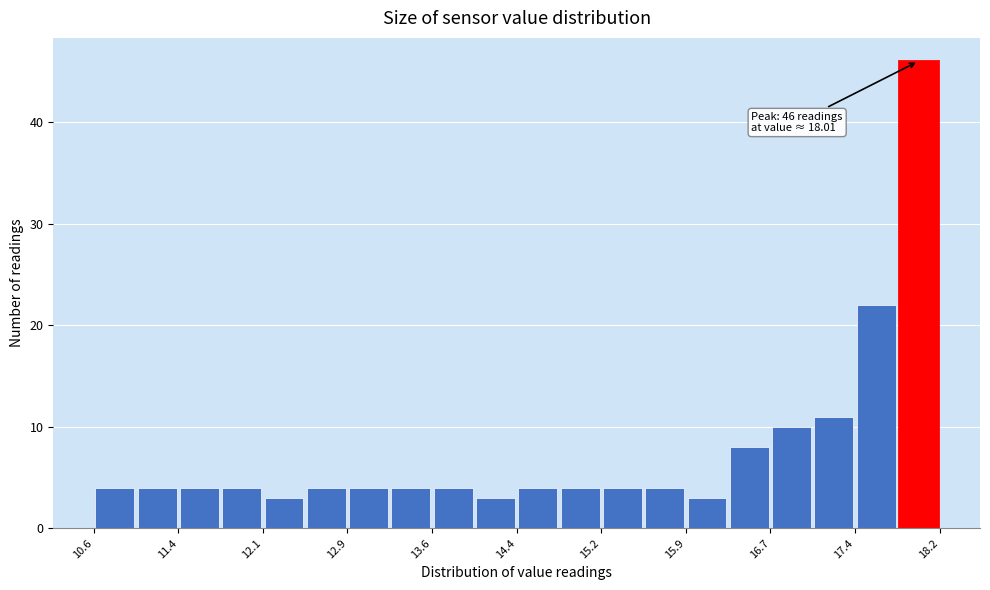

Around what value on the x-axis is the tallest bar? Give the approximate position of its centre, as read against the axis.

18.0